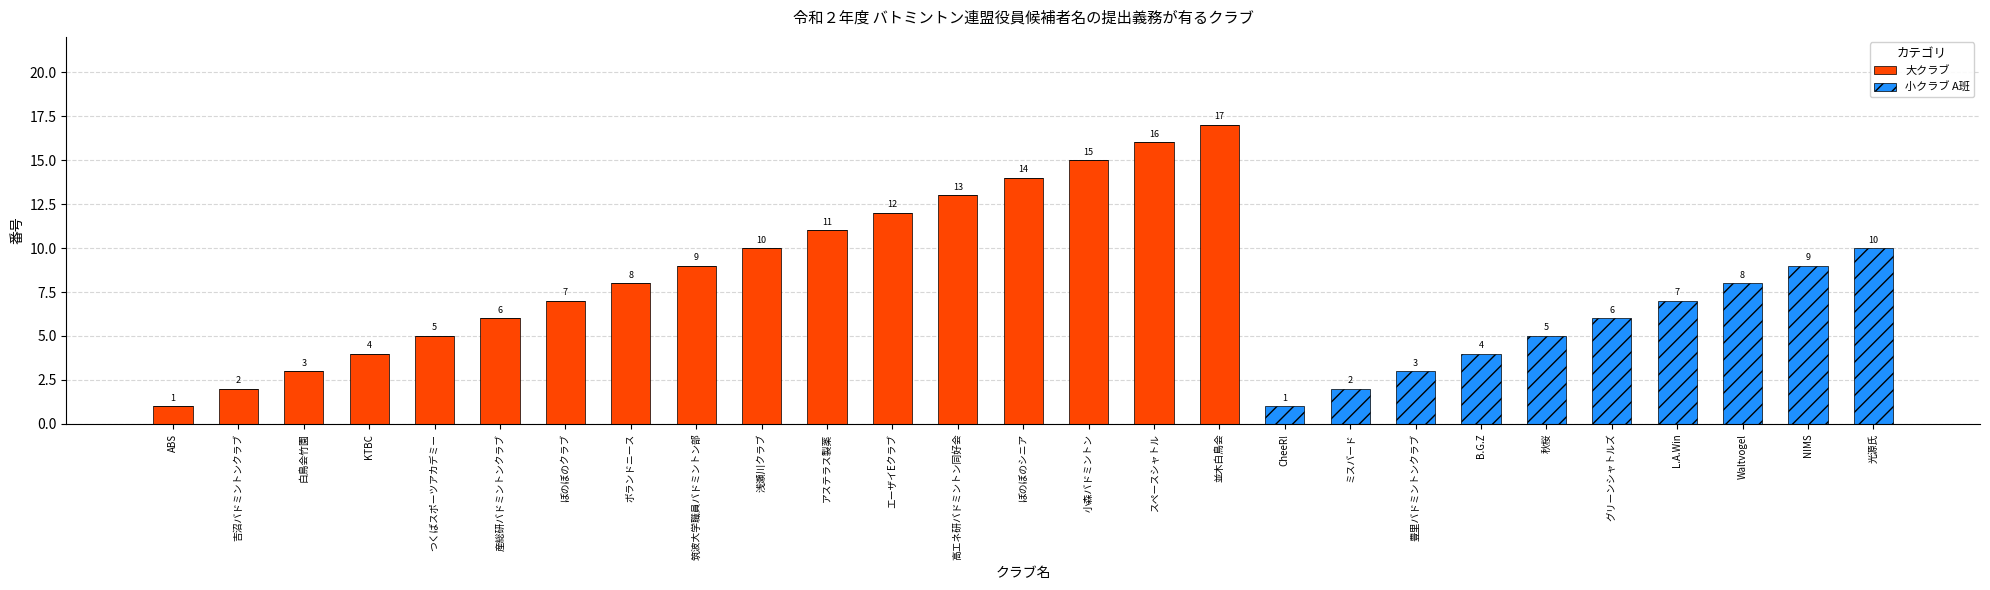

How many positive values does the 大クラブ series have?

17